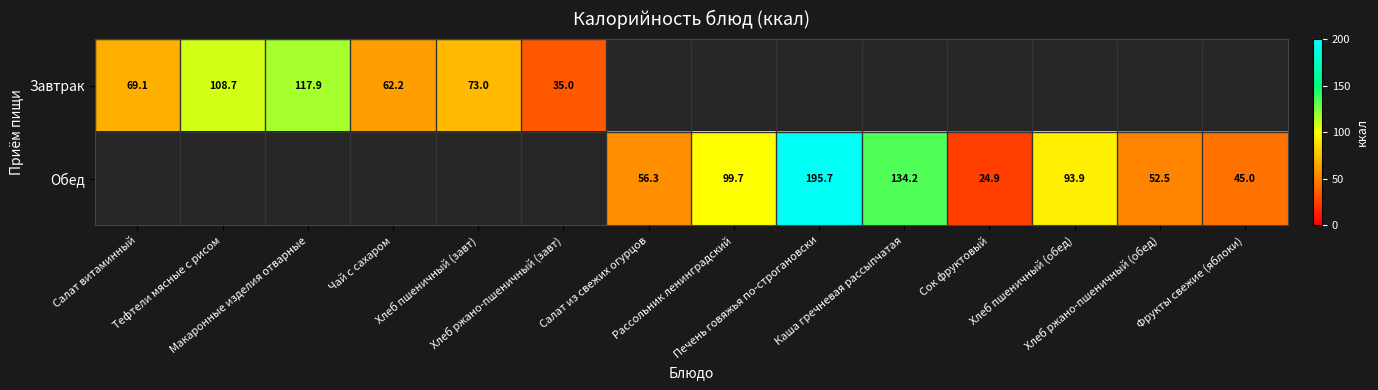

At which category is the sum across all series the highest?

Печень говяжья по-строгановски